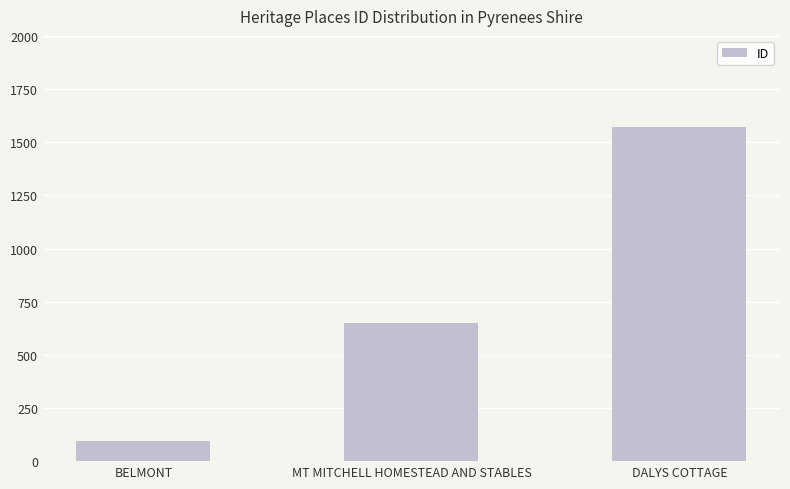

How many distinct data groups are displayed?

1